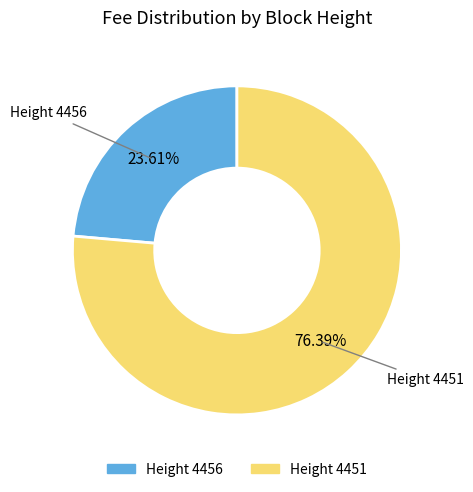

Is there a majority slice in this chart?

Yes